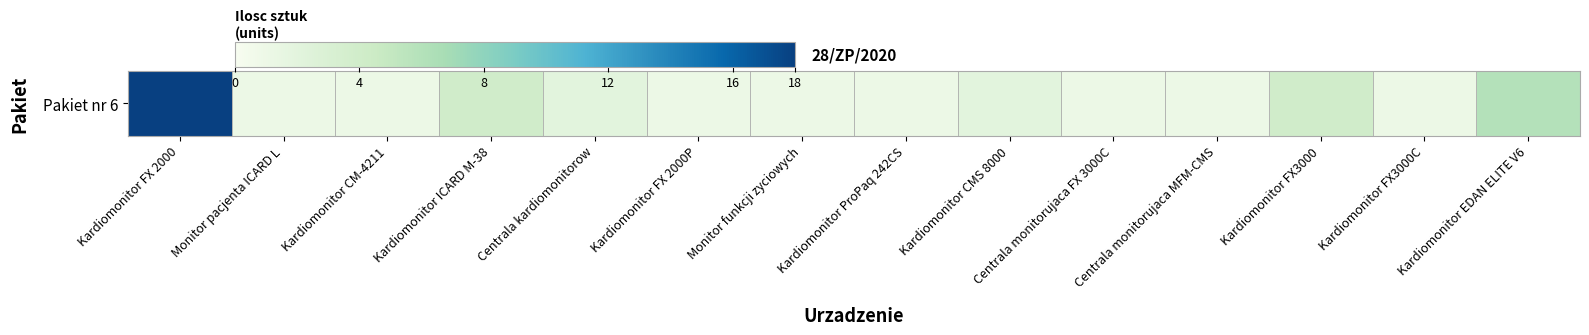

Approximately how many times larger is the value at Monitor pacjenta ICARD L compared to Monitor funkcji zyciowych?

1.0